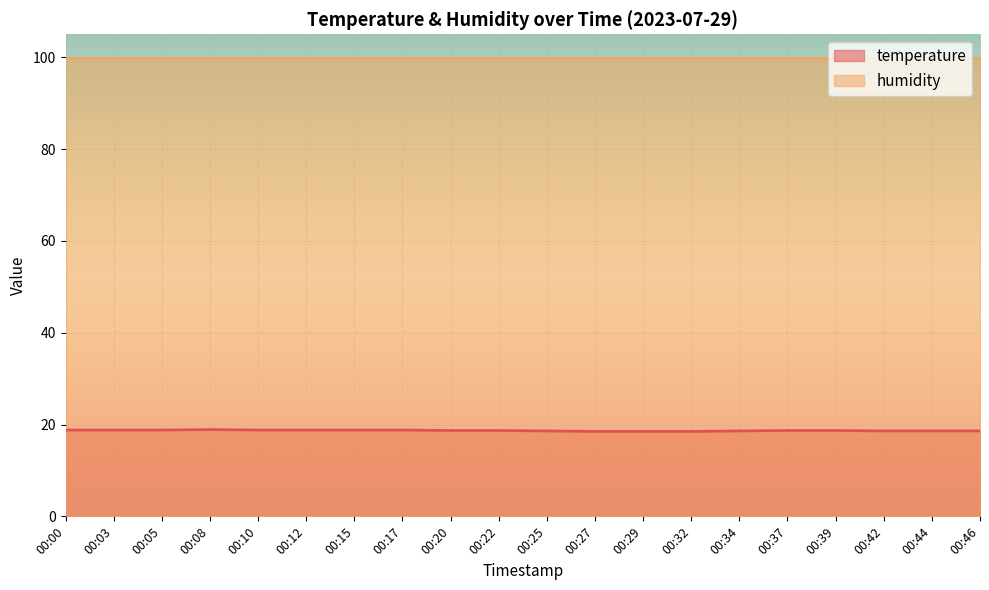

Which label corresponds to the largest value in the chart?

00:08